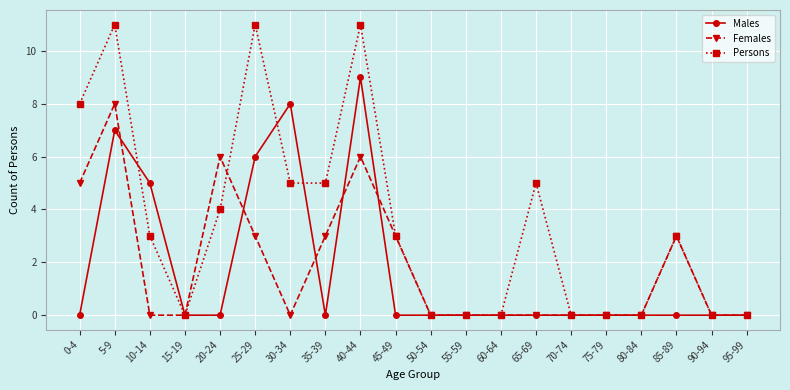

Which series changed the most between 65-69 and 70-74?

Persons